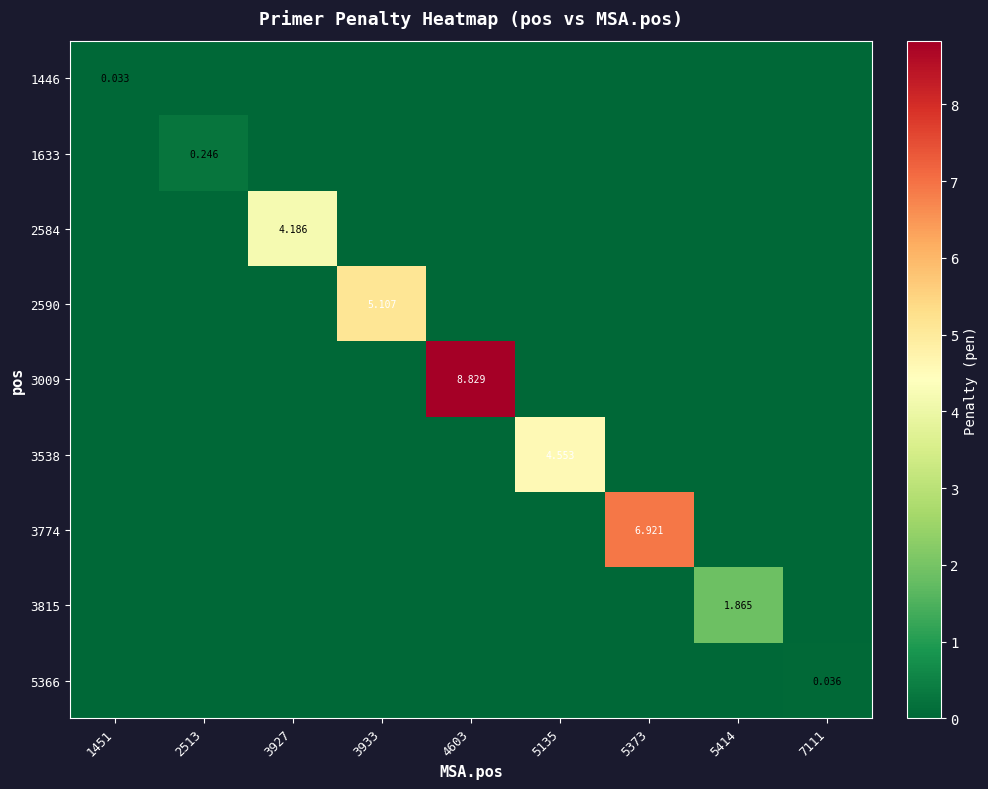

Which has a higher value, 5414 or 2513?

5414